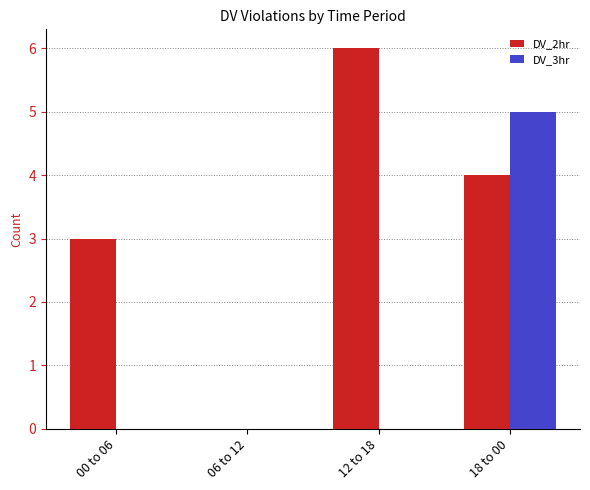

The DV_3hr series shows 0 at 06 to 12. True or false?

True